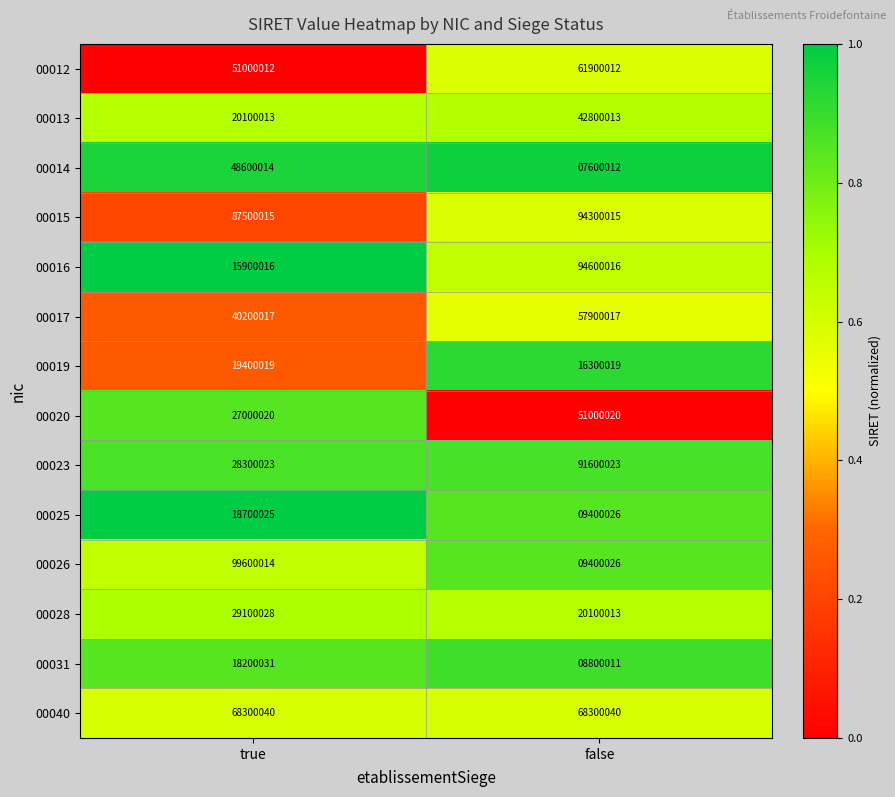

At which category does the chart reach its minimum across all series?

false